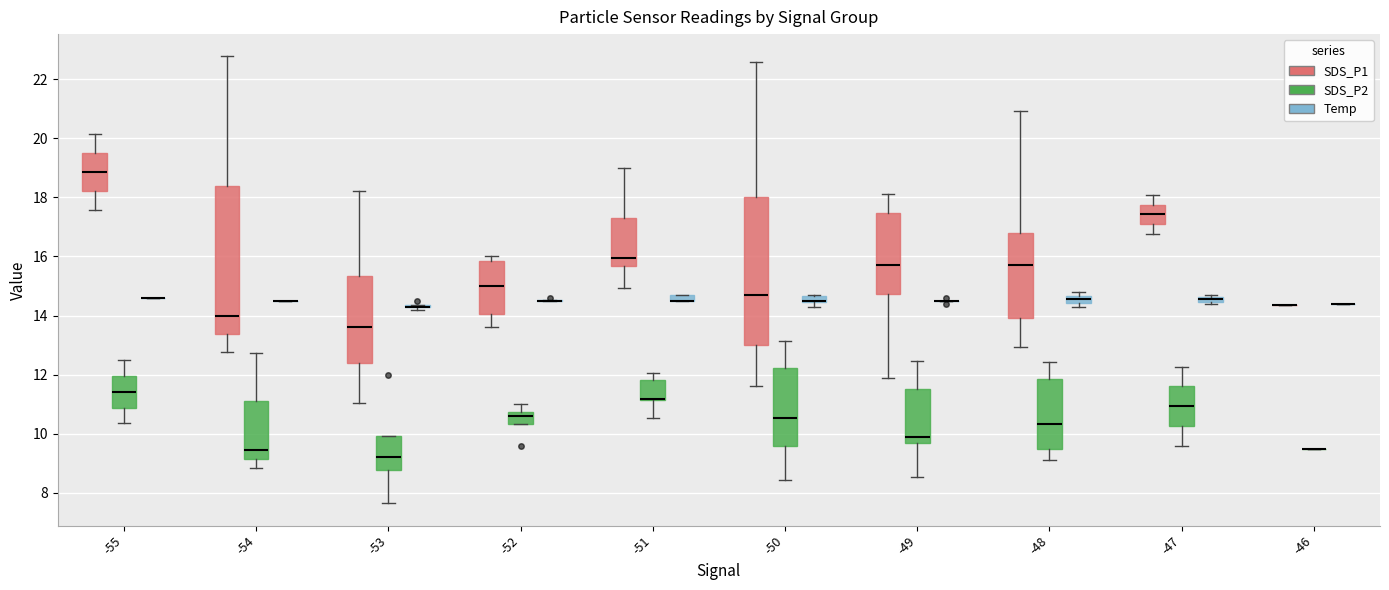

Where is the lower edge of the box for -50 (Temp) on the y-axis? The values are not printed on the chart, so give them approximately, as read against the axis.

14.4